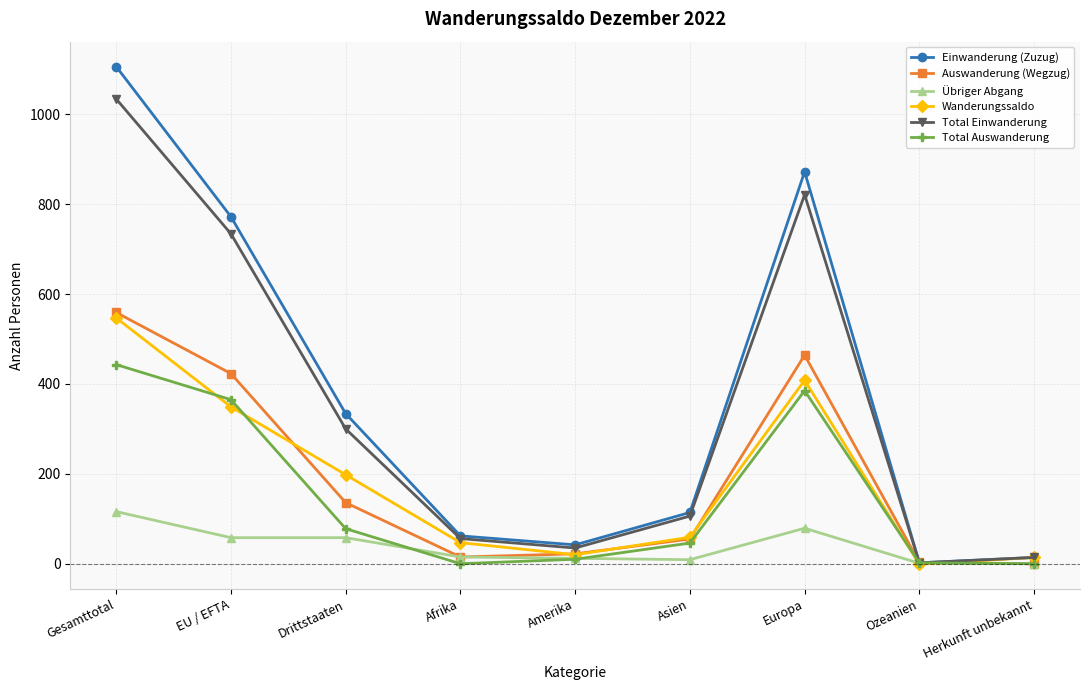

Which category has the highest value across all series?

Gesamttotal